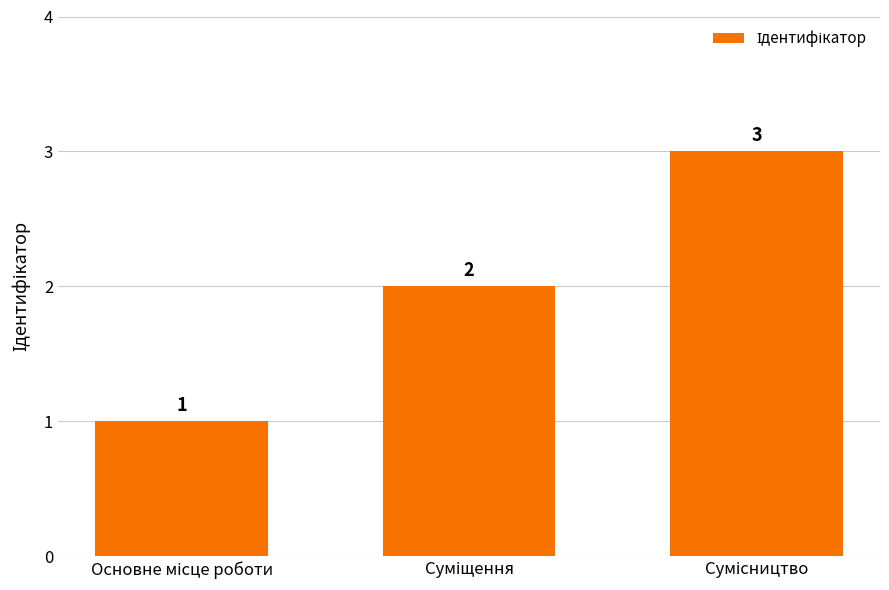

What is the value of the 3rd bar from the left?

3